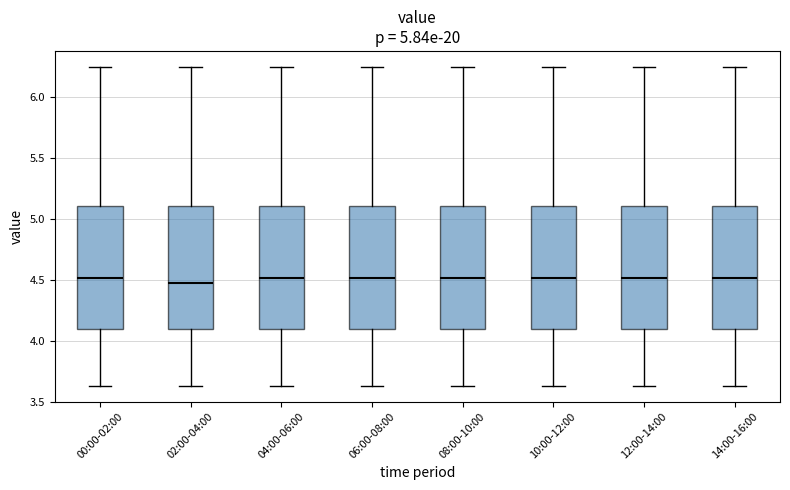

Where does the median line of the box for 02:00-04:00 sit on the y-axis? The values are not printed on the chart, so give them approximately, as read against the axis.

4.50